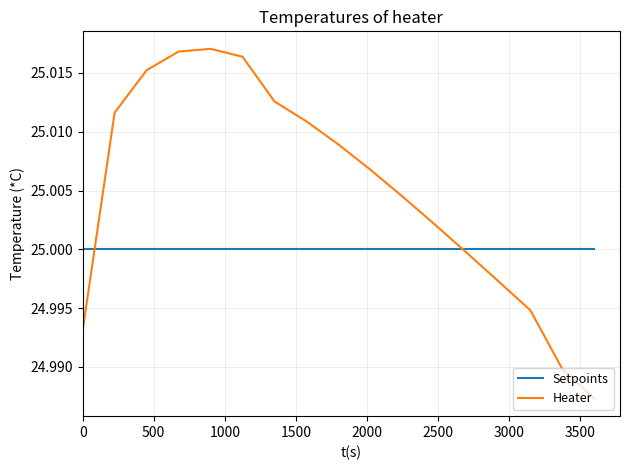

Rank the series by their maximum value, from highest to lowest.

Heater, Setpoints